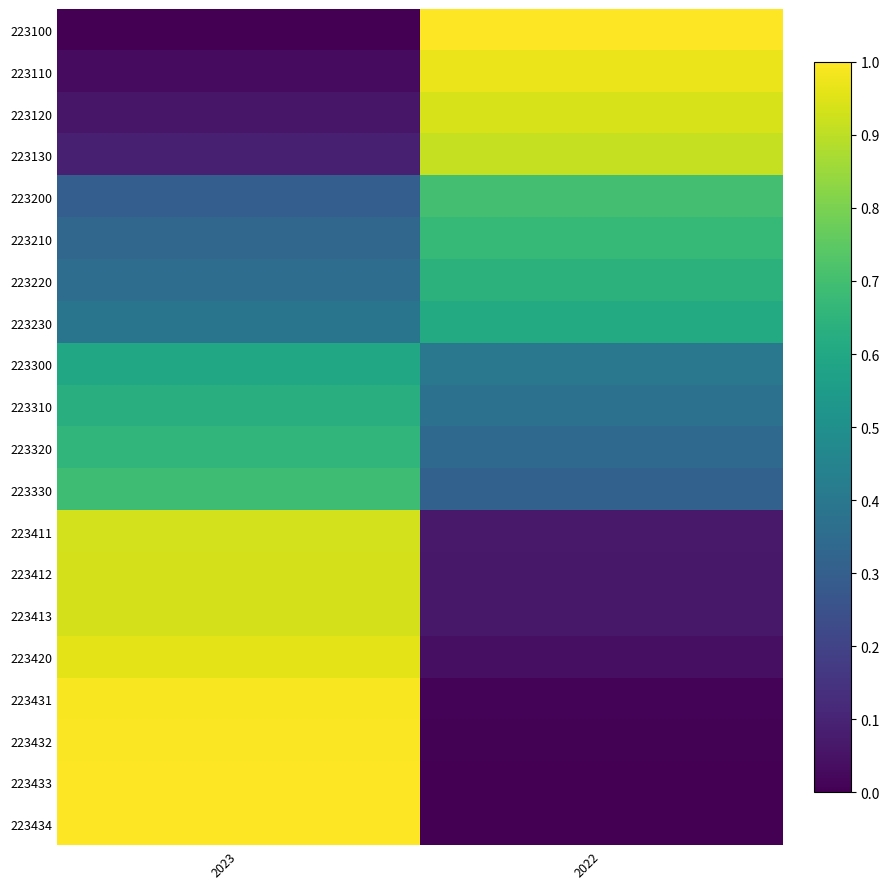

Which category has the highest value across all series?

2022